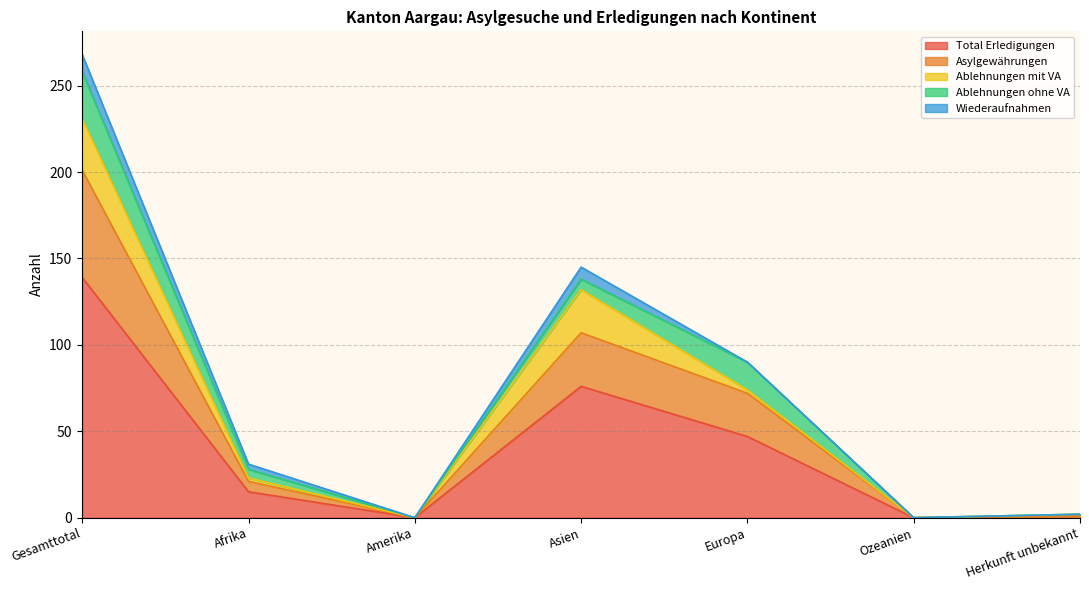

At which category is the sum across all series the highest?

Gesamttotal